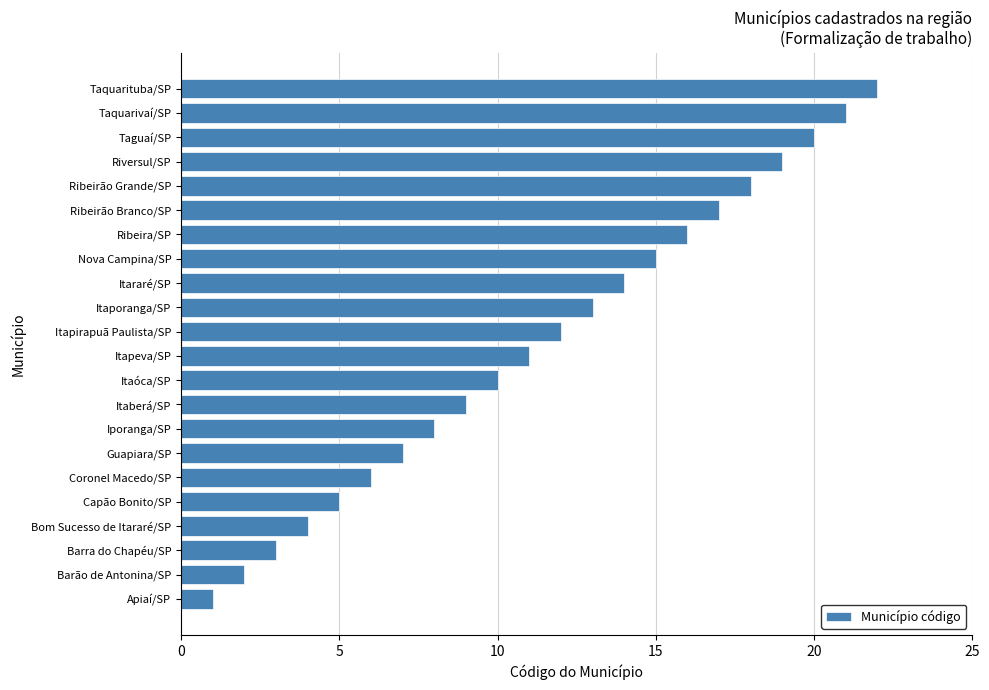

Read the value at Itaporanga/SP.

13